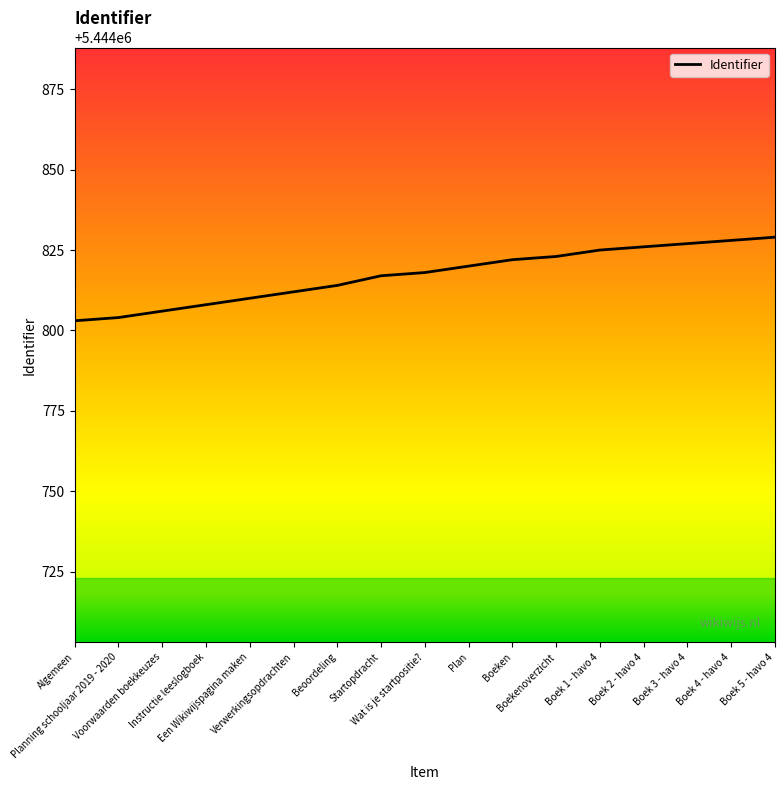

How many distinct data groups are displayed?

1